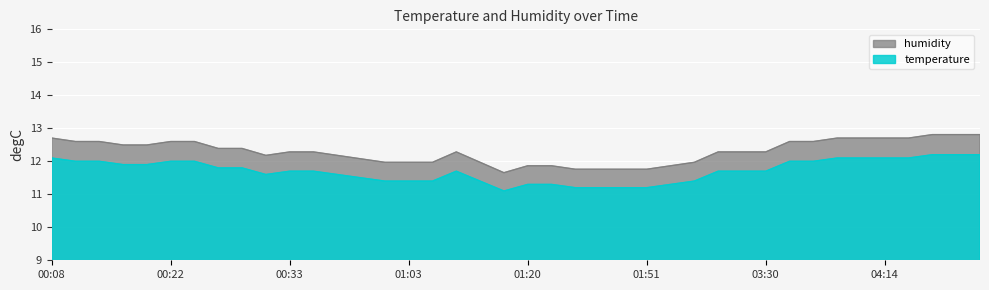

What is the difference between the values at 00:59 and 01:06?

0.1